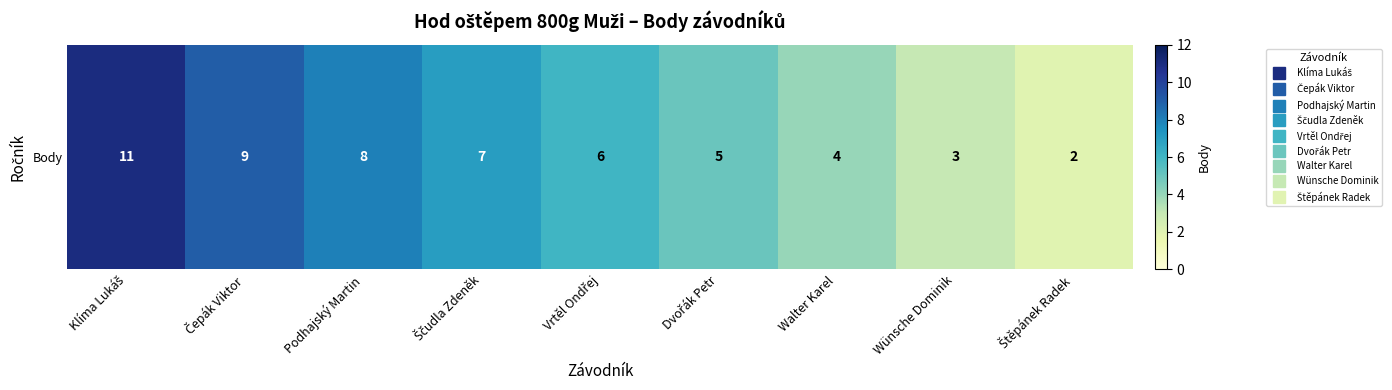

Reading left to right, transcribe all the data shown in this chart.

11	9	8	7	6	5	4	3	2